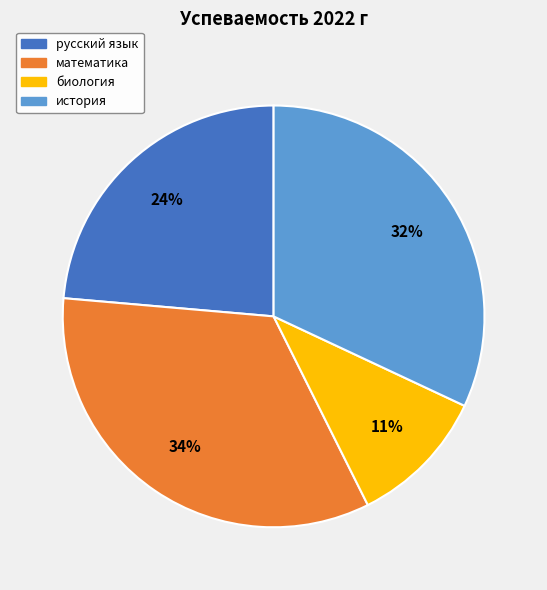

What percentage is the биология slice, to the nearest percent?

11%